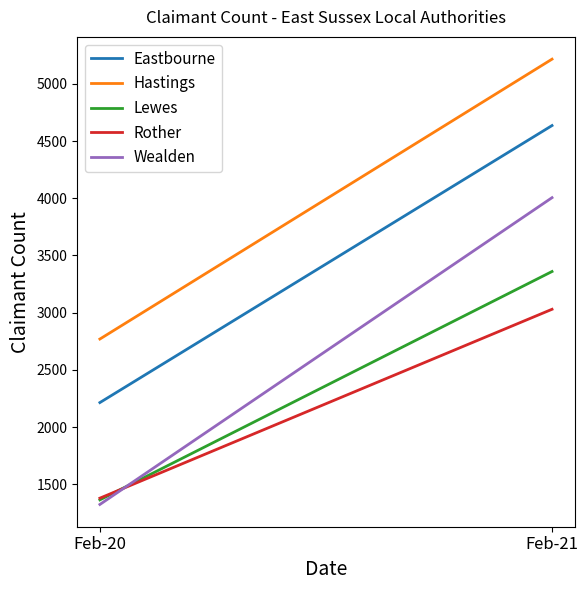

Reading left to right, what are all the values shown in this chart?

Eastbourne: Feb-20=2215	Feb-21=4635
Hastings: Feb-20=2770	Feb-21=5215
Lewes: Feb-20=1365	Feb-21=3360
Rother: Feb-20=1380	Feb-21=3030
Wealden: Feb-20=1325	Feb-21=4005